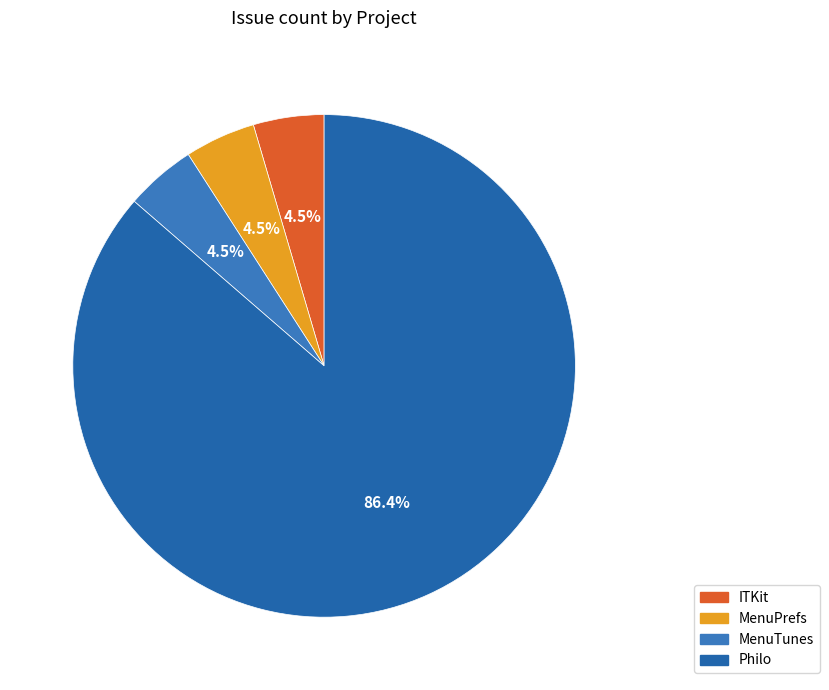

What is the ratio of the value at MenuTunes to the value at ITKit?

1.0